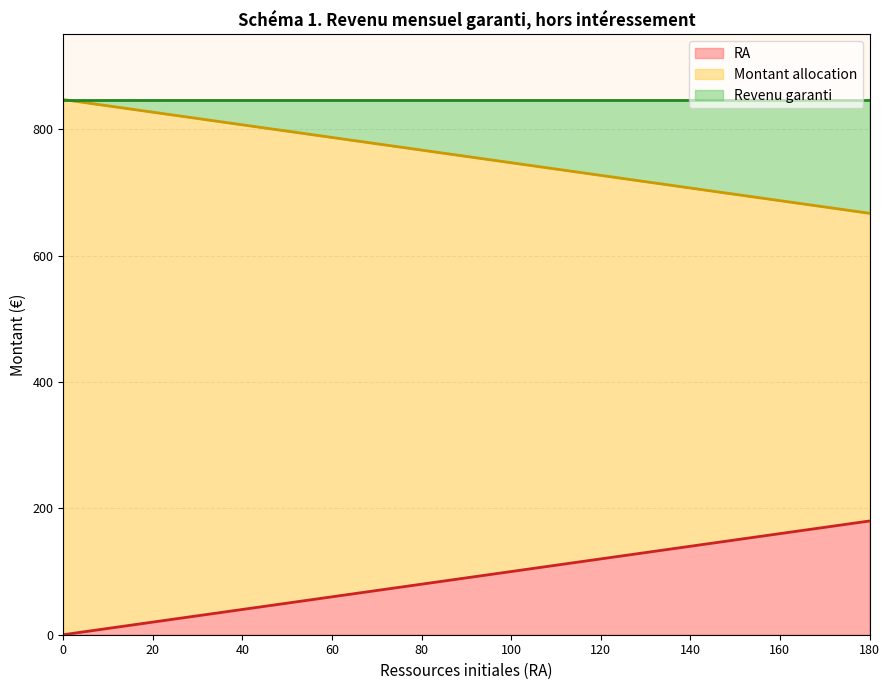

How many data points in Ressources initiales are above 90?

18